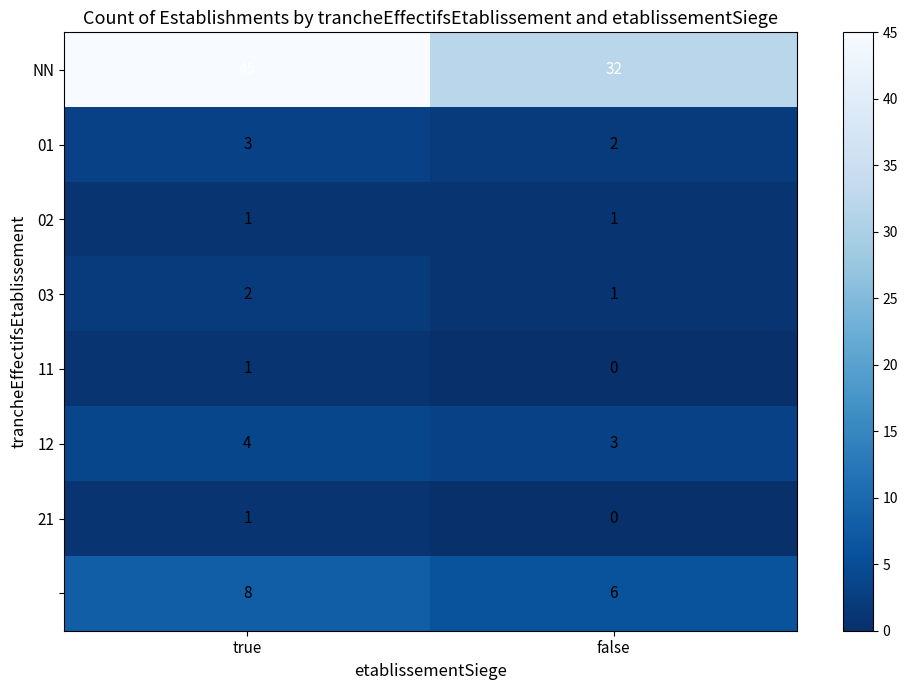

At which category is the sum across all series the highest?

true